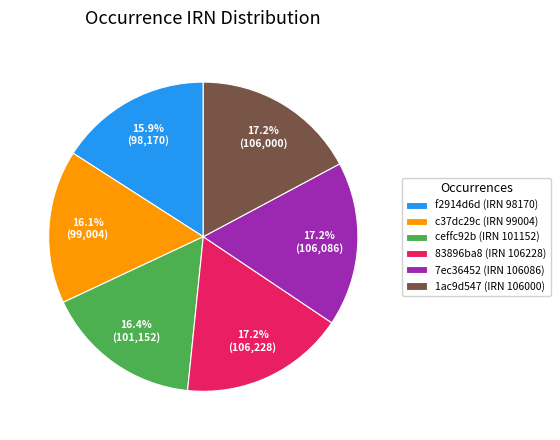

Approximately how many times larger is the value at ceffc92b (IRN 101152) compared to 83896ba8 (IRN 106228)?

1.0